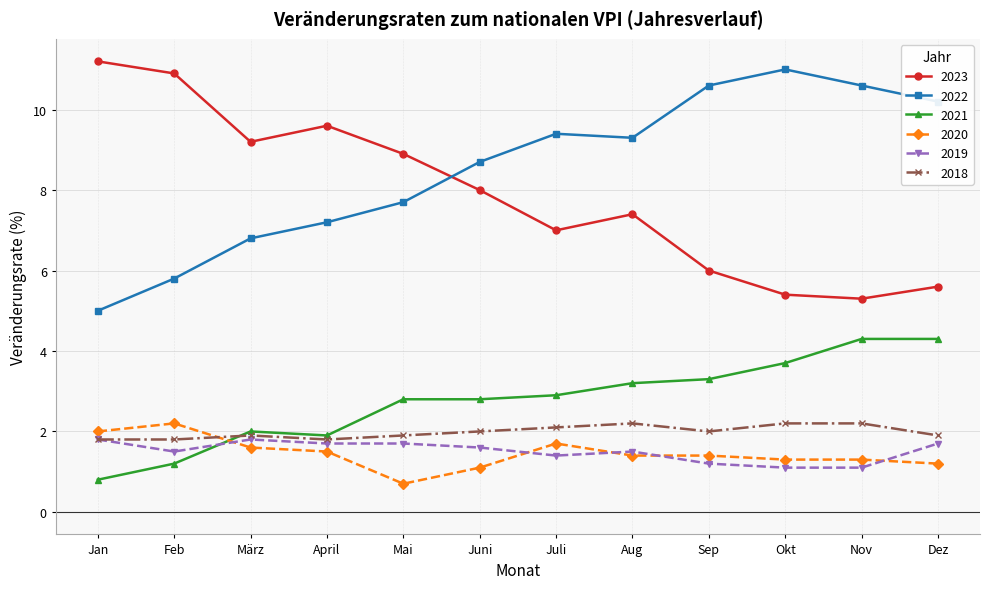

What is the minimum value shown in the chart?

0.7